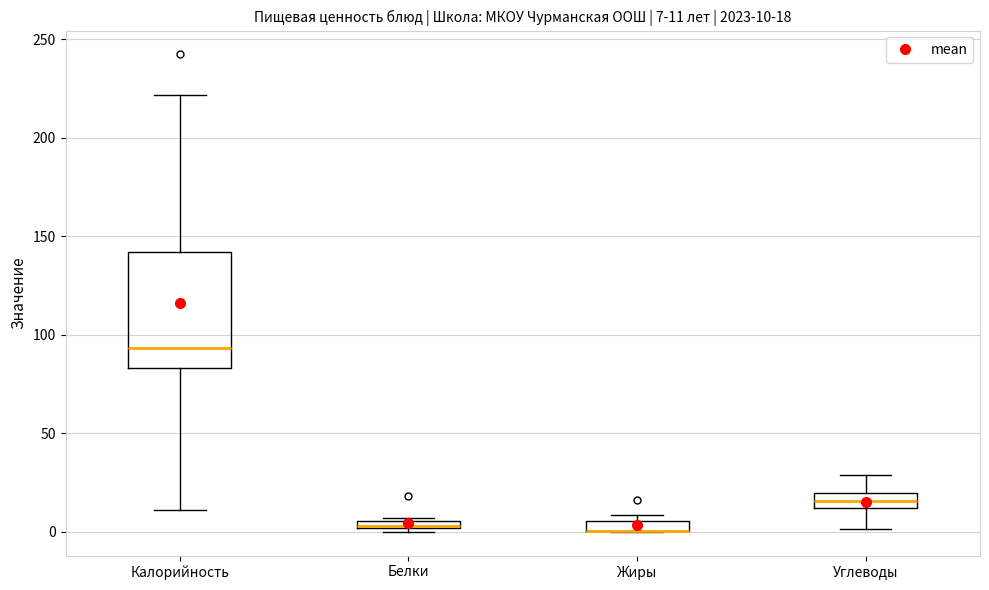

Comparing the boxes themselves (not the whiskers), which one is the tallest?

Калорийность